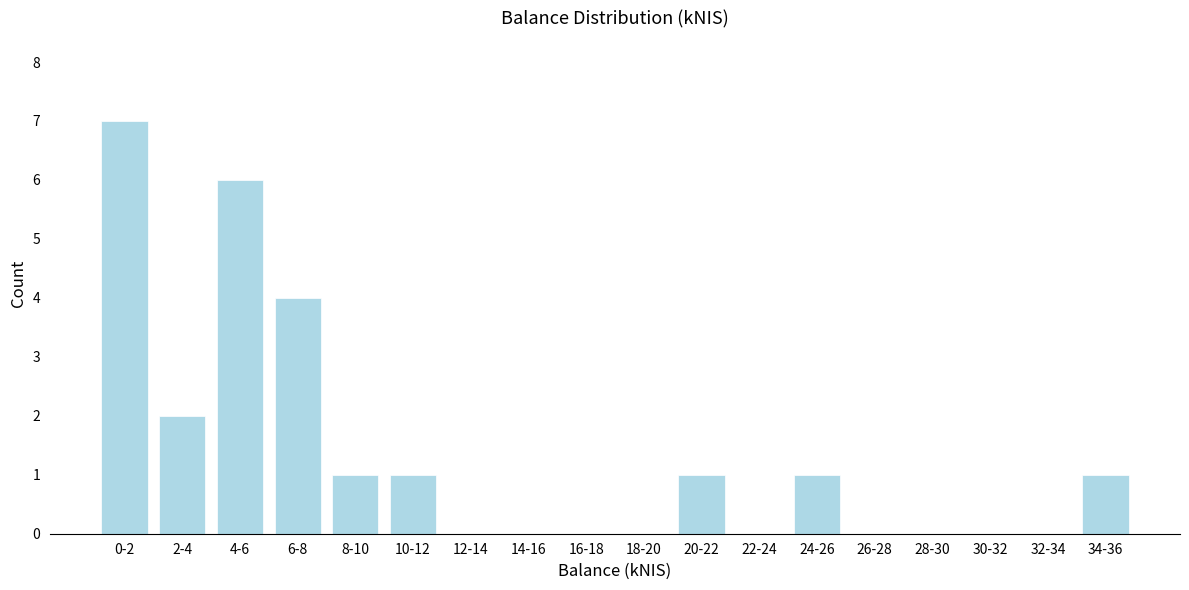

Reading right to left, list all the values displayed in this chart.

34-36=1	32-34=0	30-32=0	28-30=0	26-28=0	24-26=1	22-24=0	20-22=1	18-20=0	16-18=0	14-16=0	12-14=0	10-12=1	8-10=1	6-8=4	4-6=6	2-4=2	0-2=7